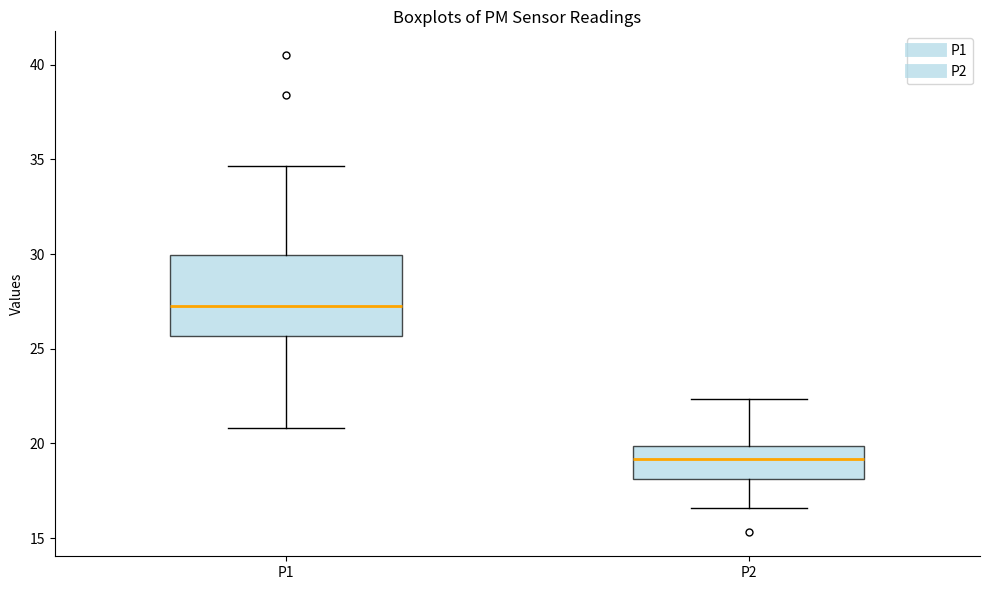

Reading left to right, read every box against the y-axis: the position of its median line, the range the box covers, and the ends of its whiskers. The values are not printed on the chart, so give them approximately, as read against the axis.

P1: median 27.0, box 25.5 to 30.0, whiskers 21.0 to 34.5
P2: median 19.0, box 18.0 to 20.0, whiskers 16.5 to 22.5